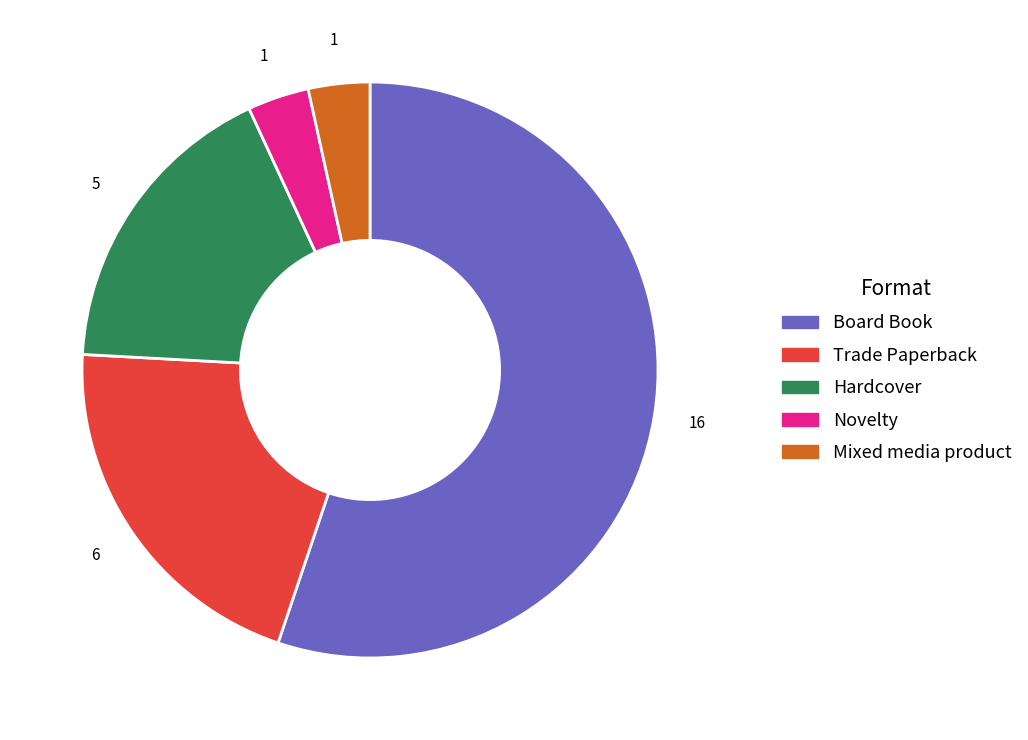

Which slice represents more than half of the pie?

Board Book